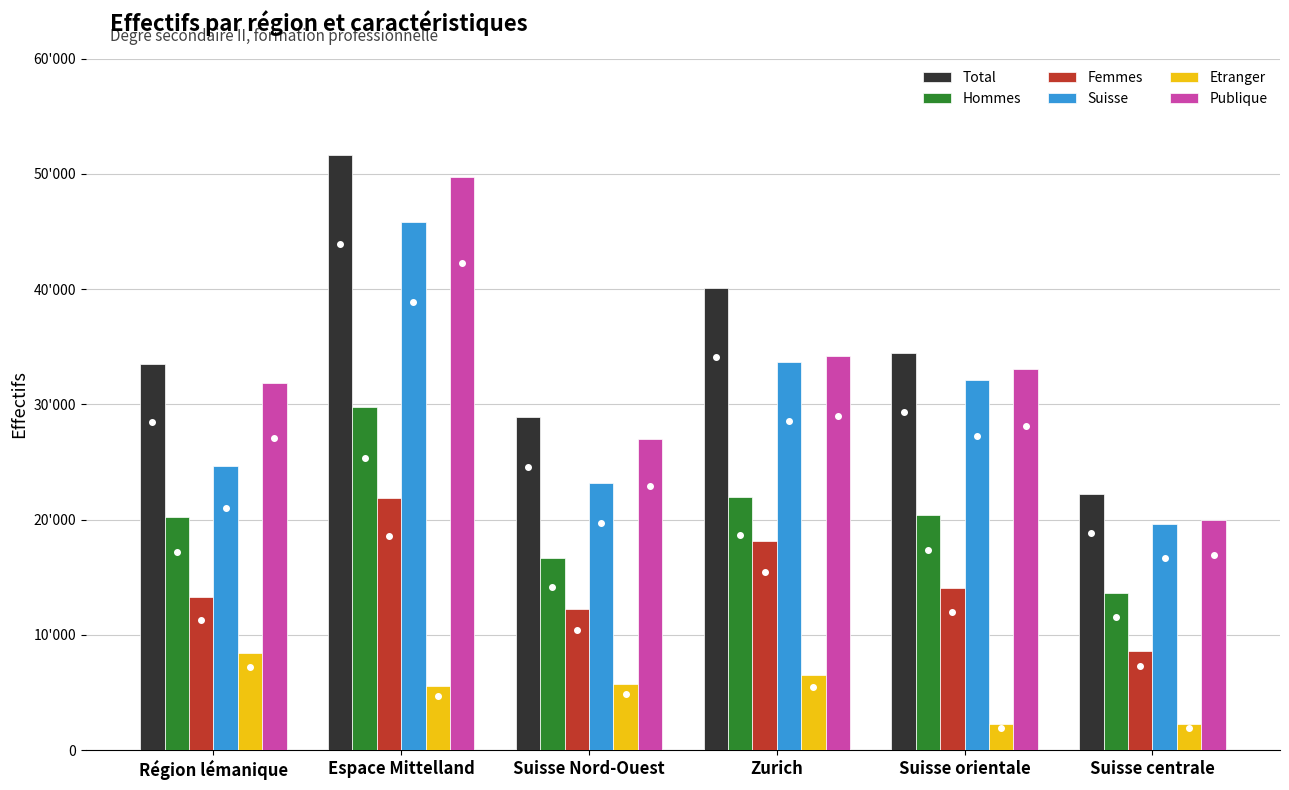

Which series has the widest spread of values?

Publique